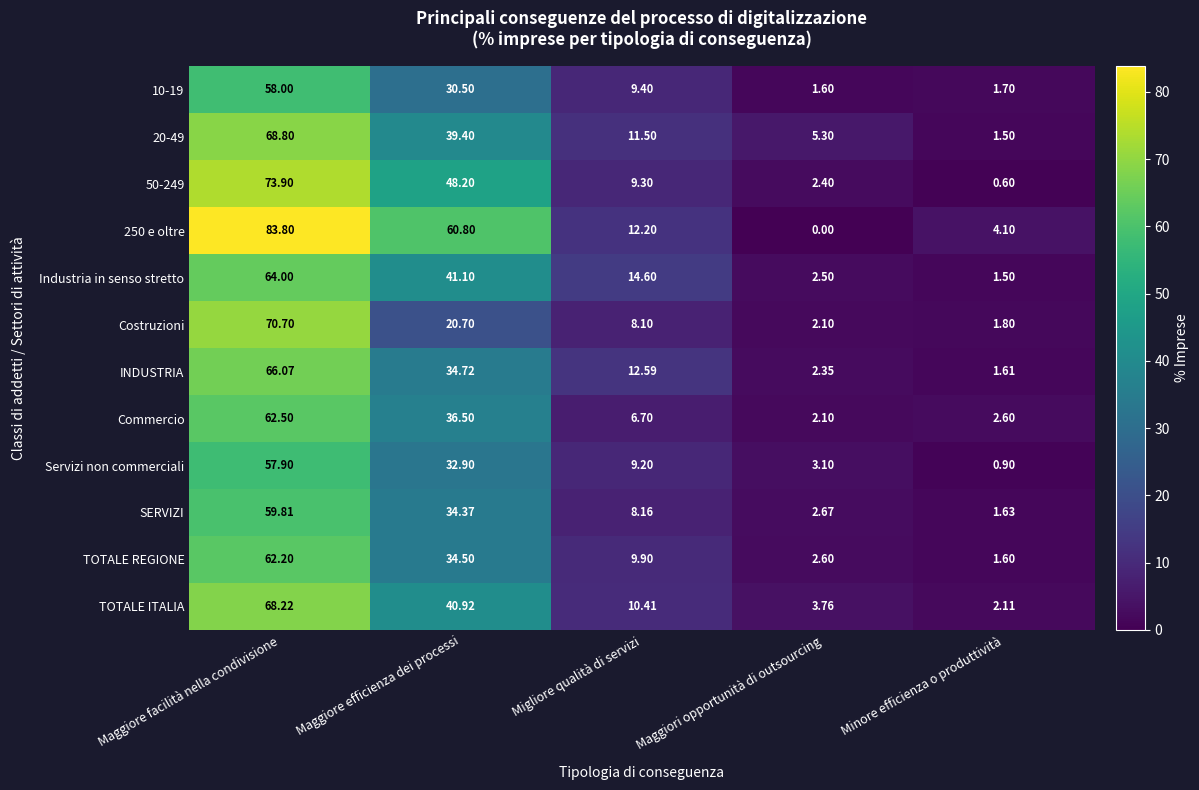

Where does the SERVIZI series first go above 8?

Maggiore facilità nella condivisione